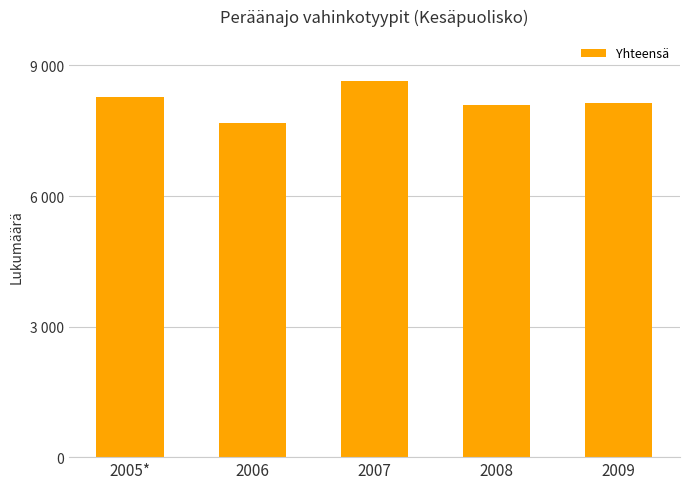

At which category does the chart reach its peak across all series?

2007